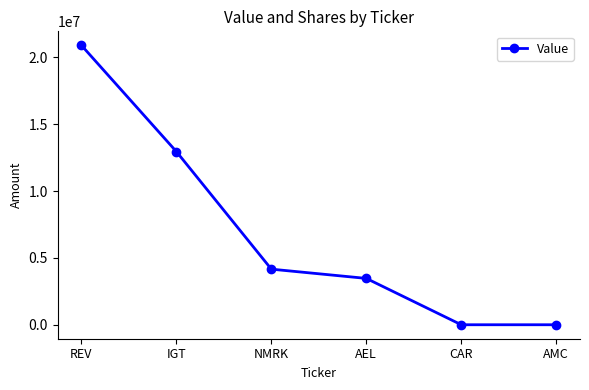

True or false: the data has more than 0 interior local peaks.

False